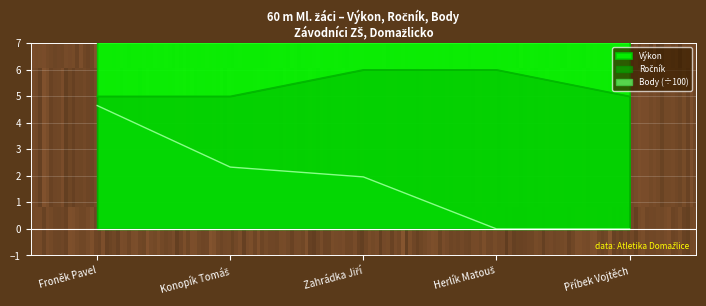

True or false: Body and Ročník cross at least once.

False